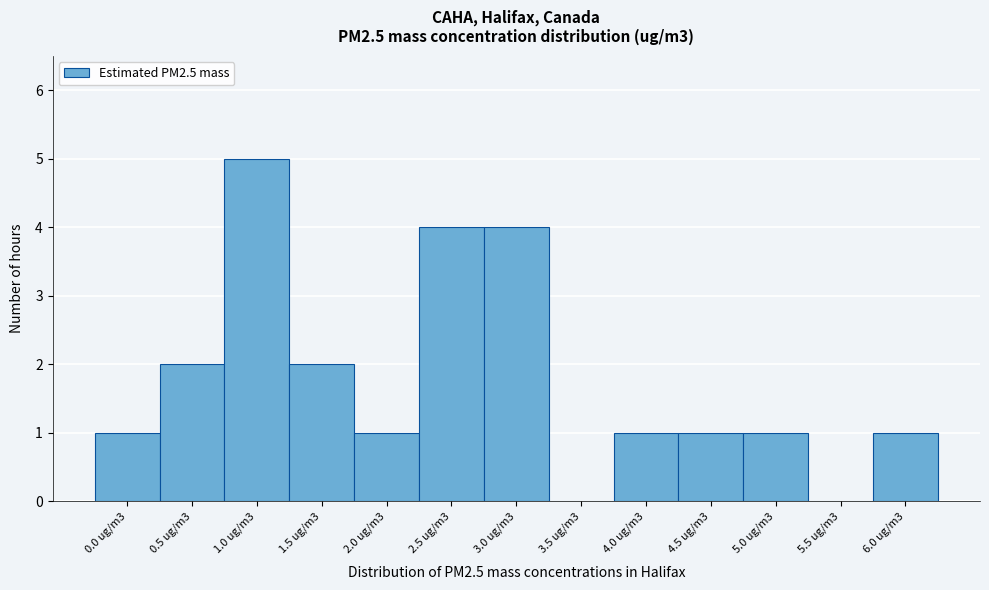

Reading right to left, extract all data points from this chart.

6.0 ug/m3=1	5.5 ug/m3=0	5.0 ug/m3=1	4.5 ug/m3=1	4.0 ug/m3=1	3.5 ug/m3=0	3.0 ug/m3=4	2.5 ug/m3=4	2.0 ug/m3=1	1.5 ug/m3=2	1.0 ug/m3=5	0.5 ug/m3=2	0.0 ug/m3=1